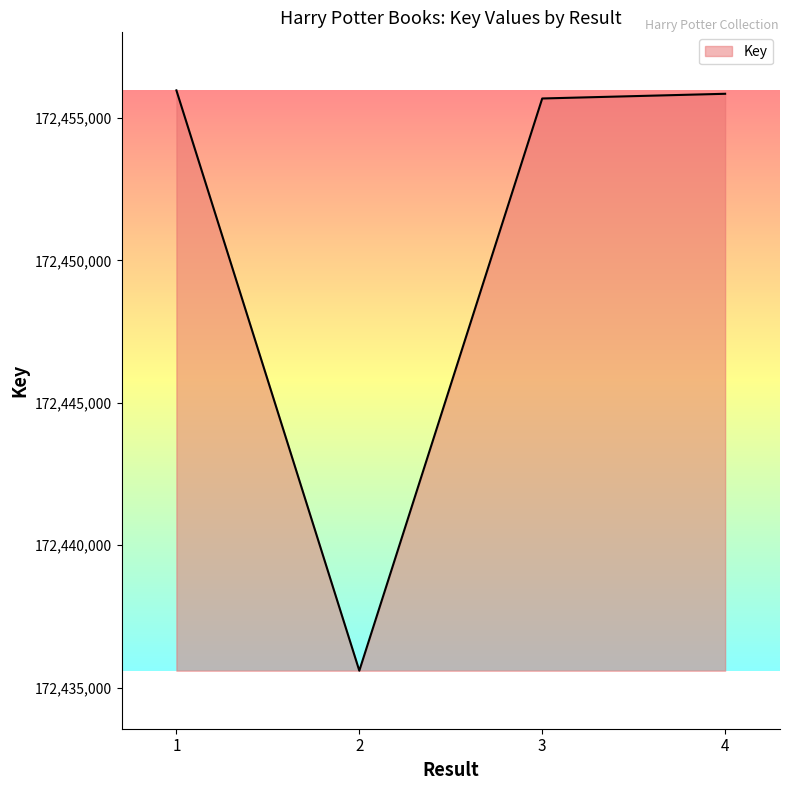

True or false: the data shows 251315006 at 3.

False